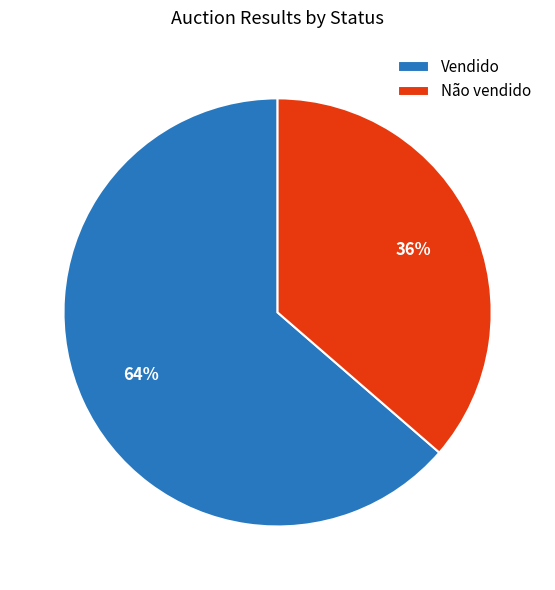

To the nearest percent, what portion does Vendido represent?

64%